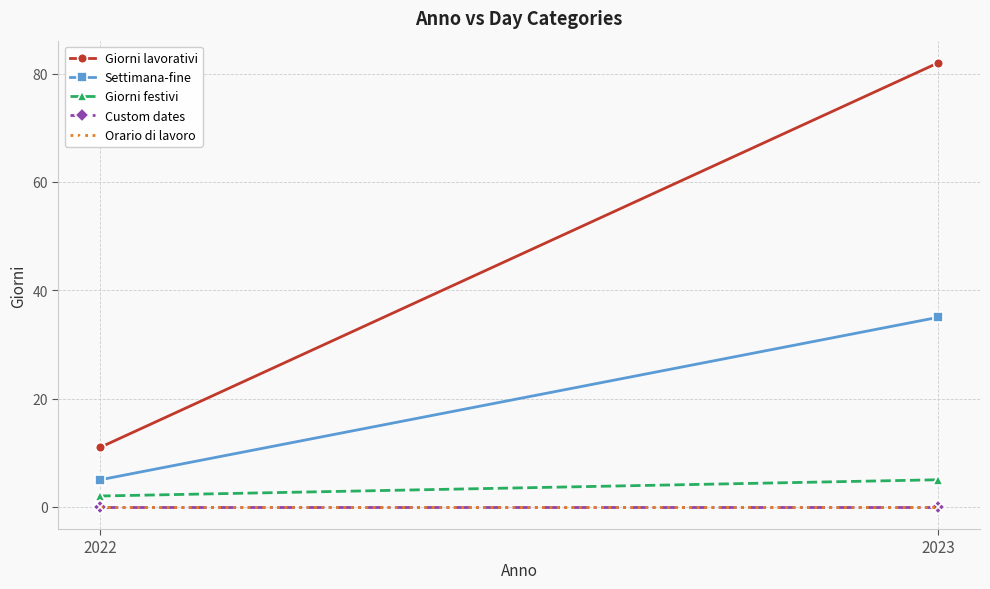

How many data points does each series have?

2